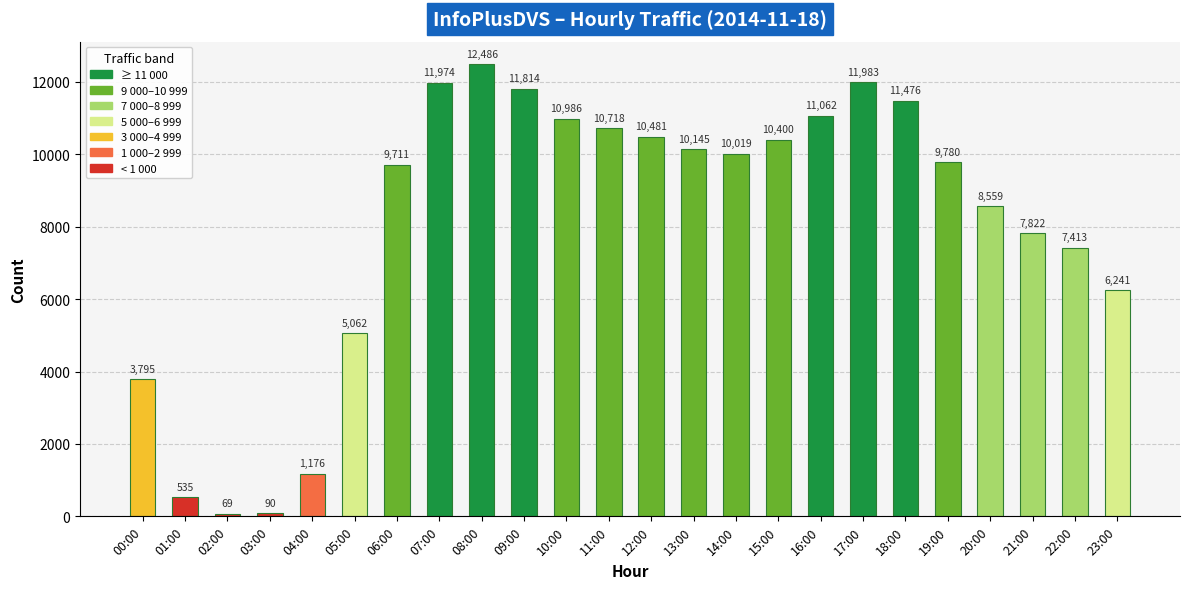

Does the chart contain any negative values?

No